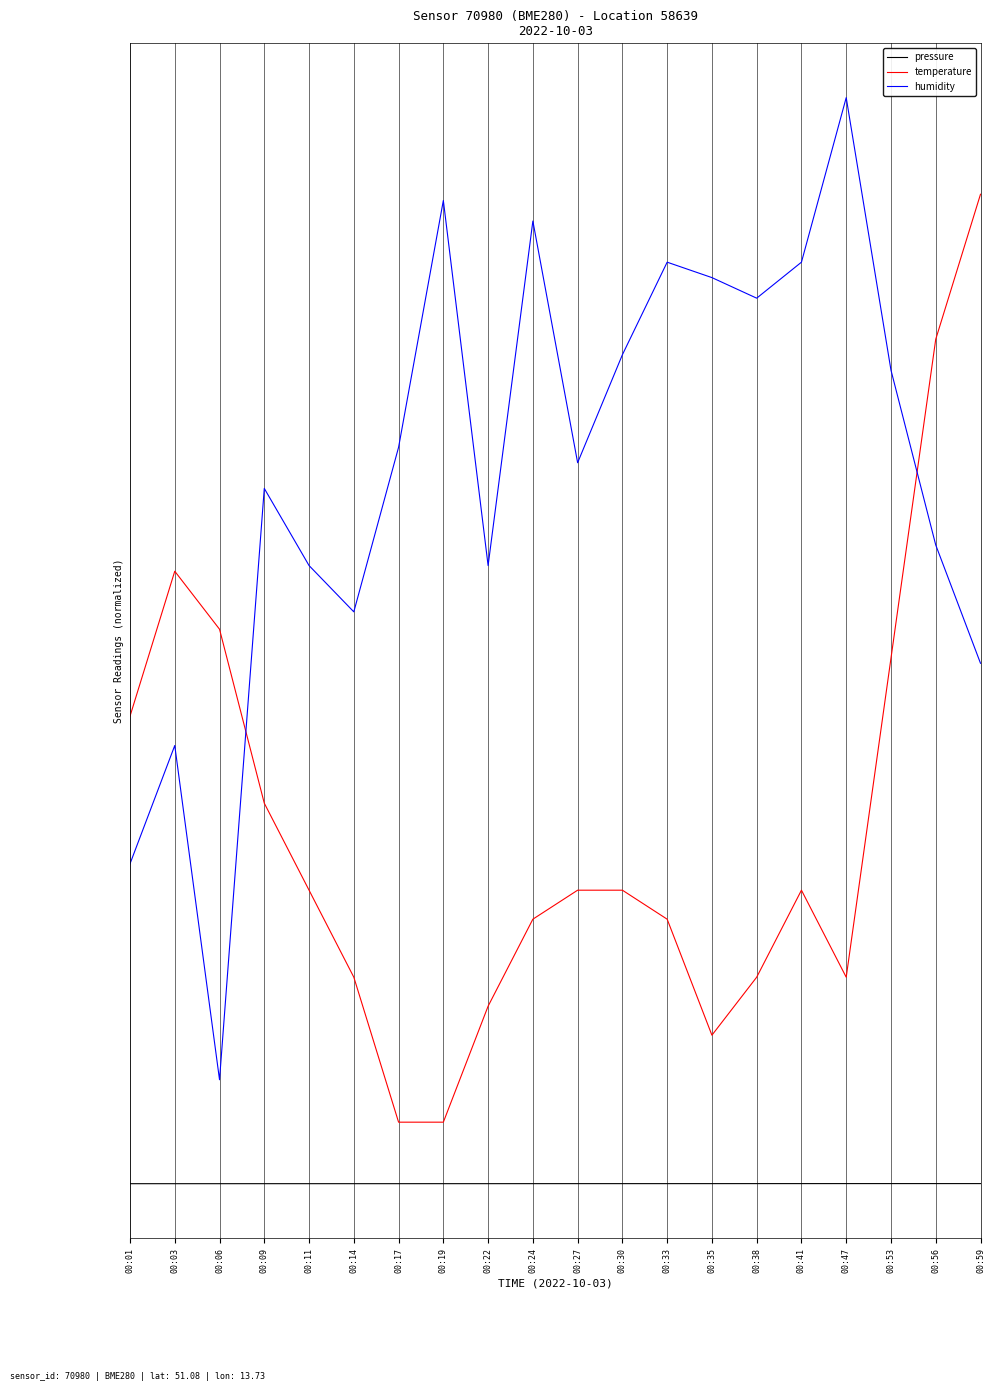

What are all the series names shown in the legend?

pressure, temperature, humidity